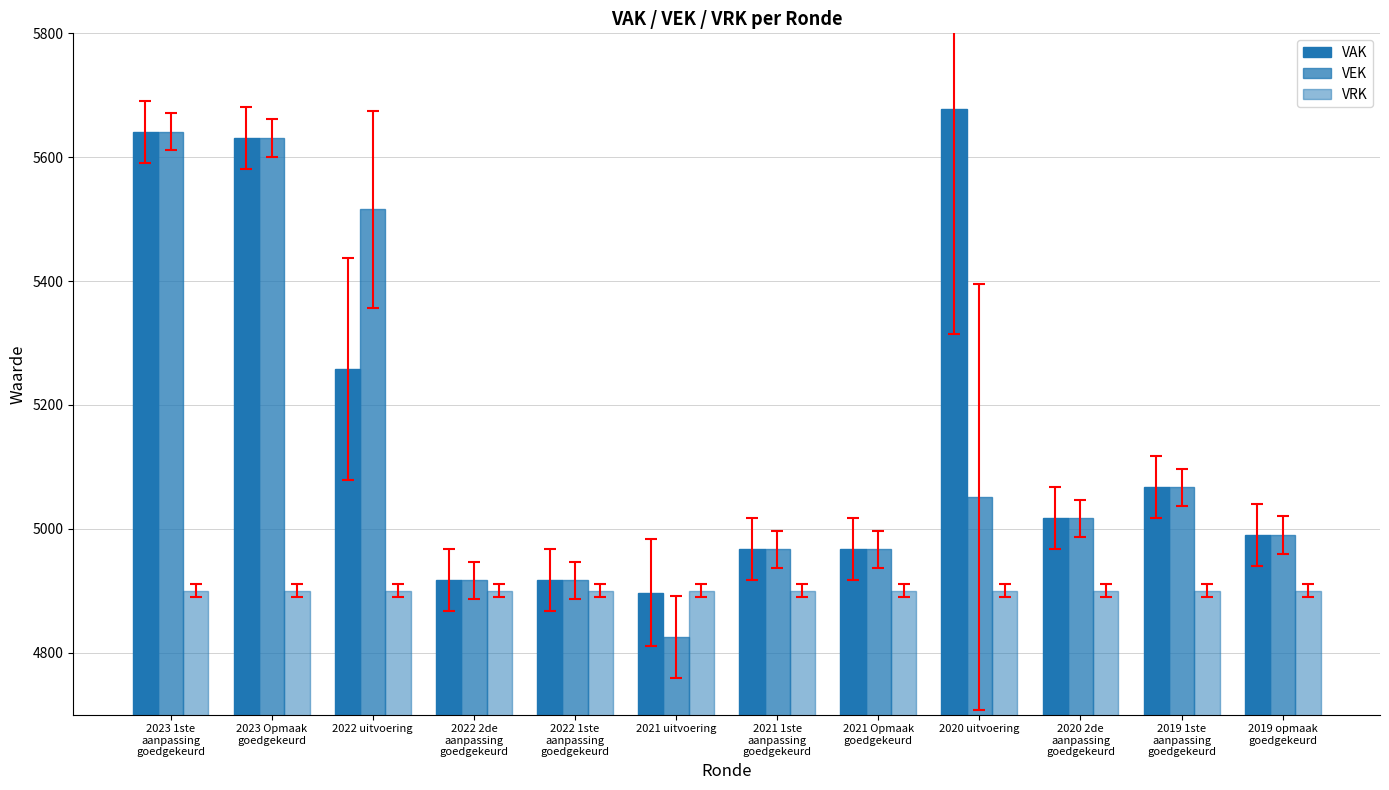

Count the number of data series in this chart.

3